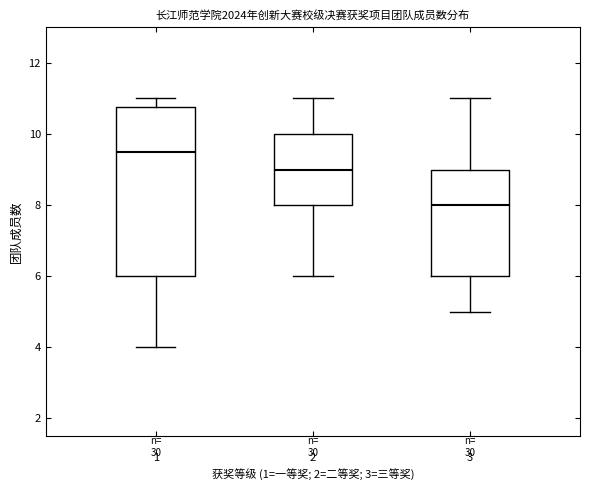

Which box's median line is the lowest?

3